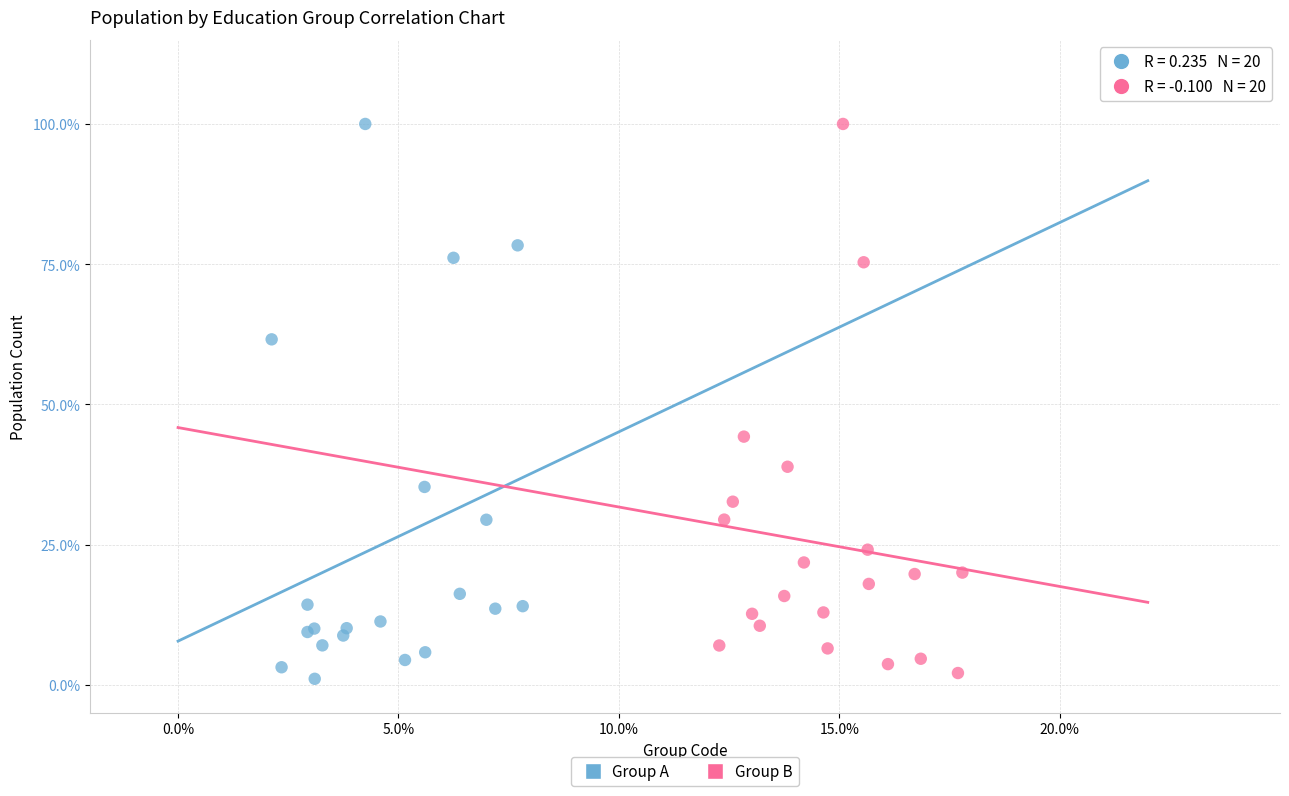

What are all the series names shown in the legend?

Group A, Group B